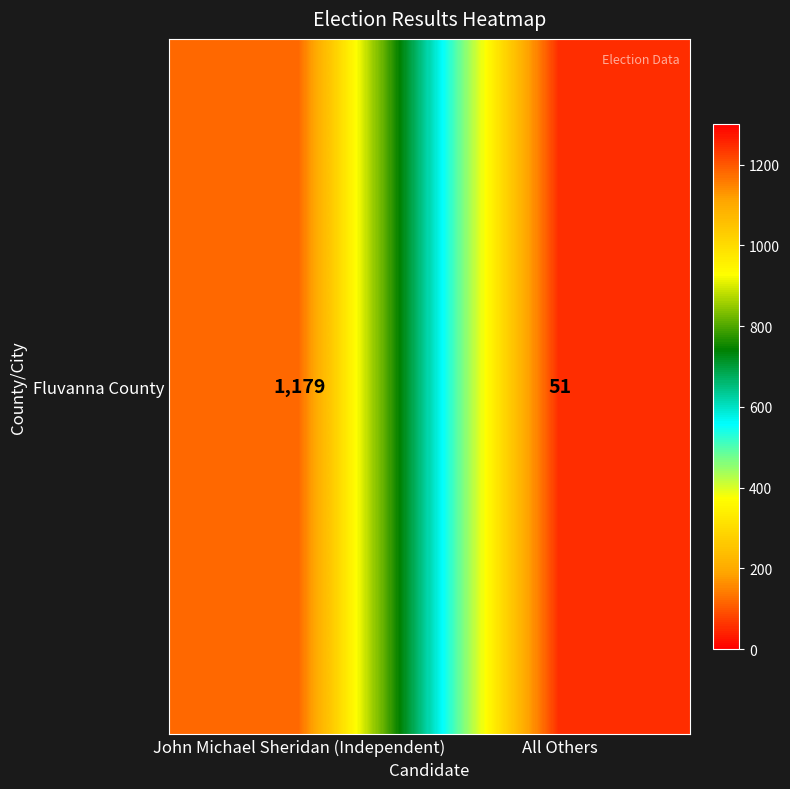

How many categories are shown in the chart?

2